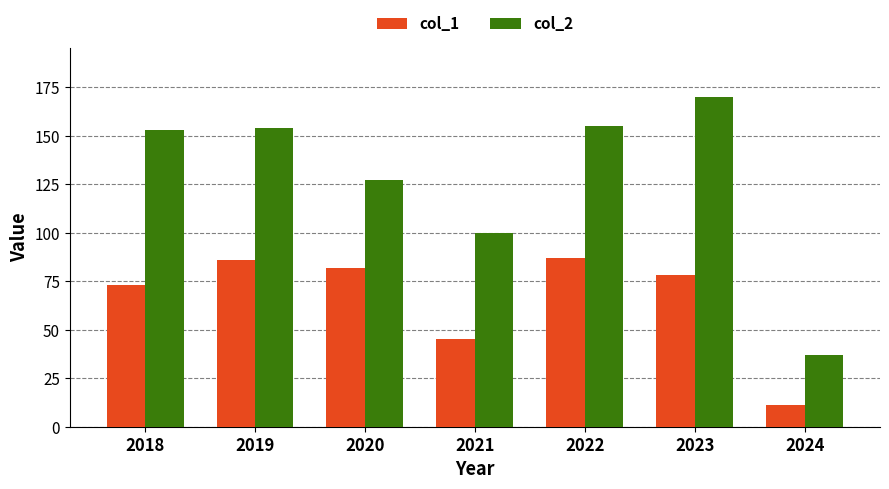

What value does the col_1 series have at 2023, to the nearest 10?

80